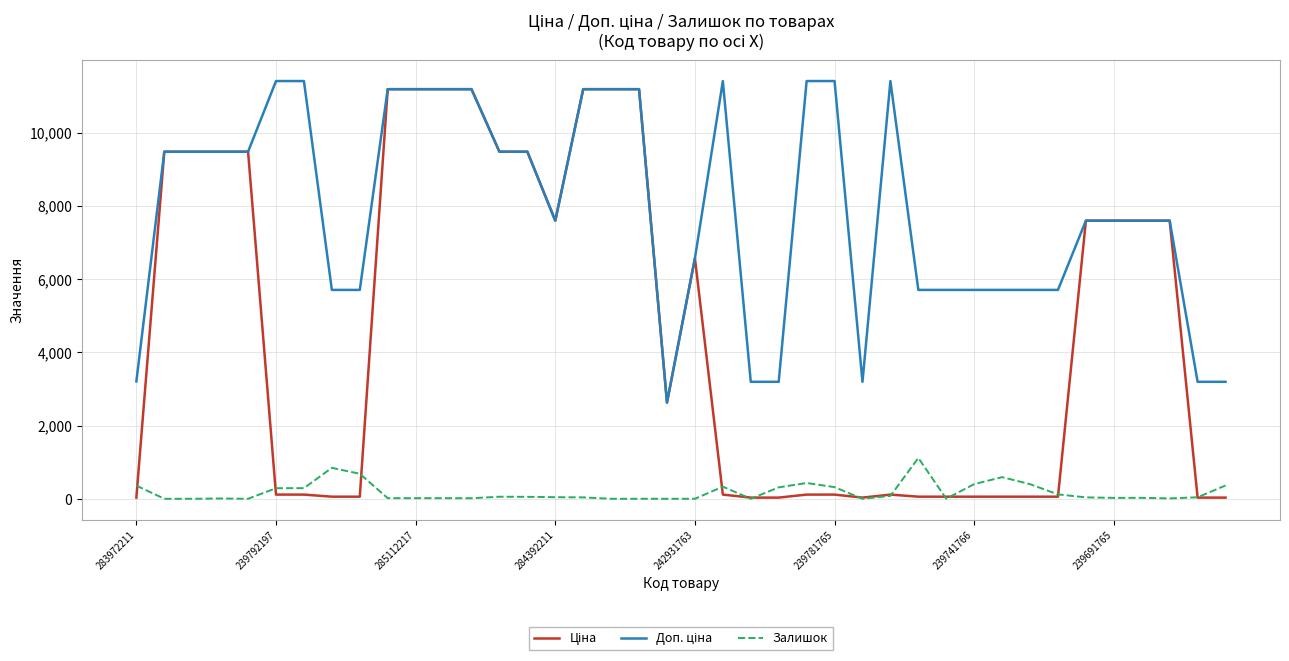

What is the difference between the second highest and minimum values in the Залишок series?

845.0